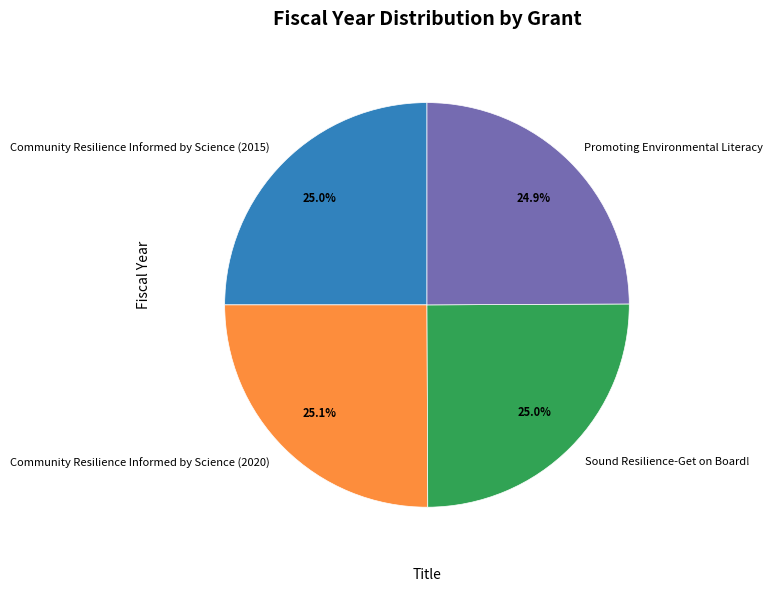

What is the ratio of the value at Community Resilience Informed by Science (2020) to the value at Community Resilience Informed by Science (2015)?

1.0